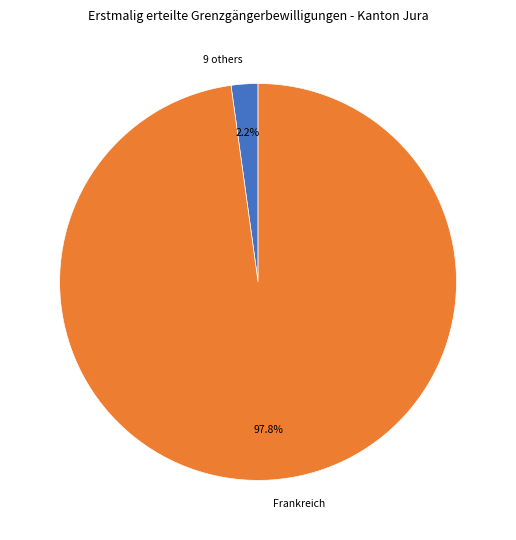

Rank the categories by value from lowest to highest.

9 others, Frankreich